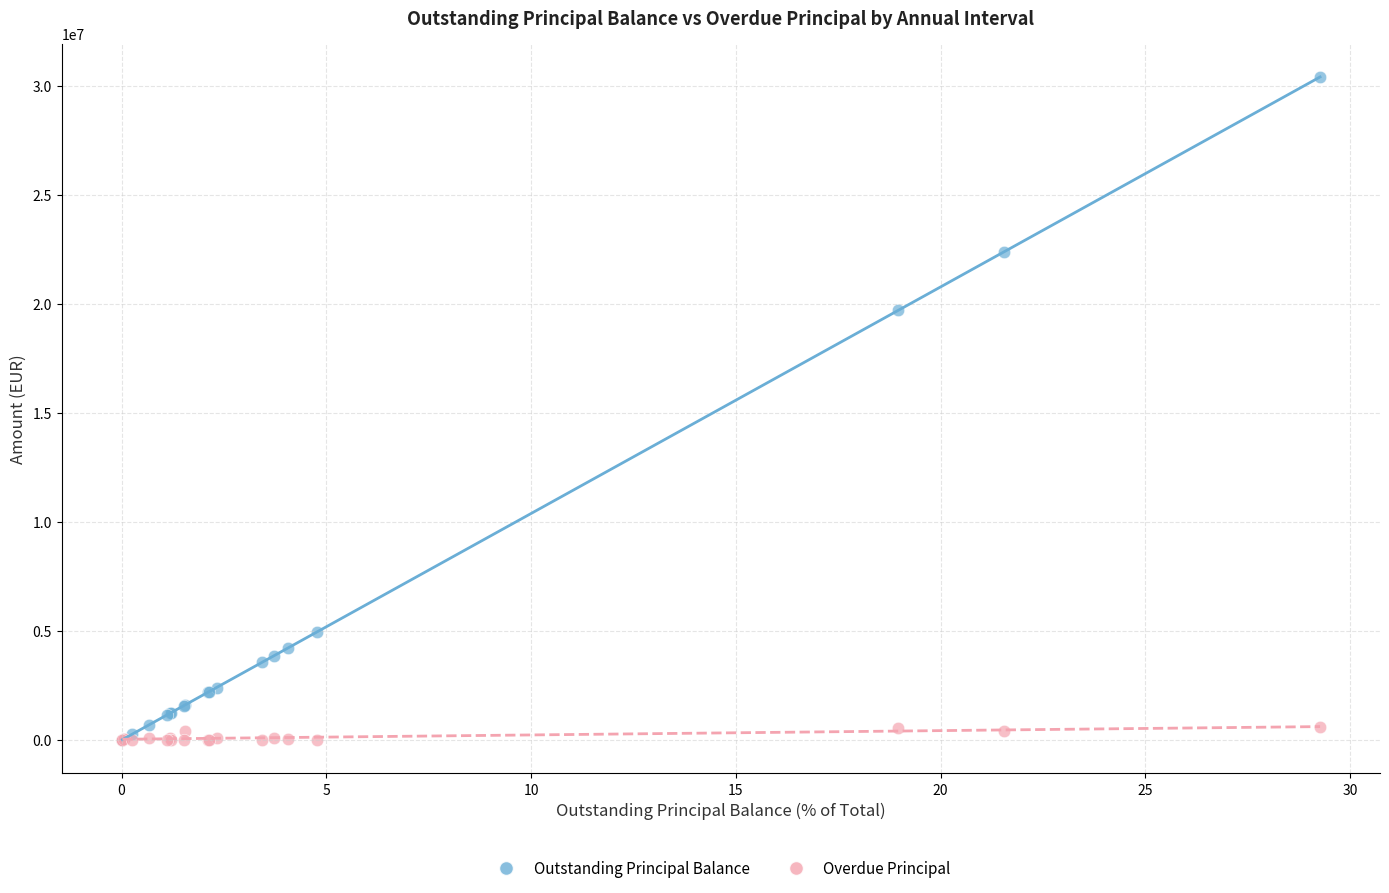

What are all the series names shown in the legend?

Outstanding Principal Balance, Overdue Principal